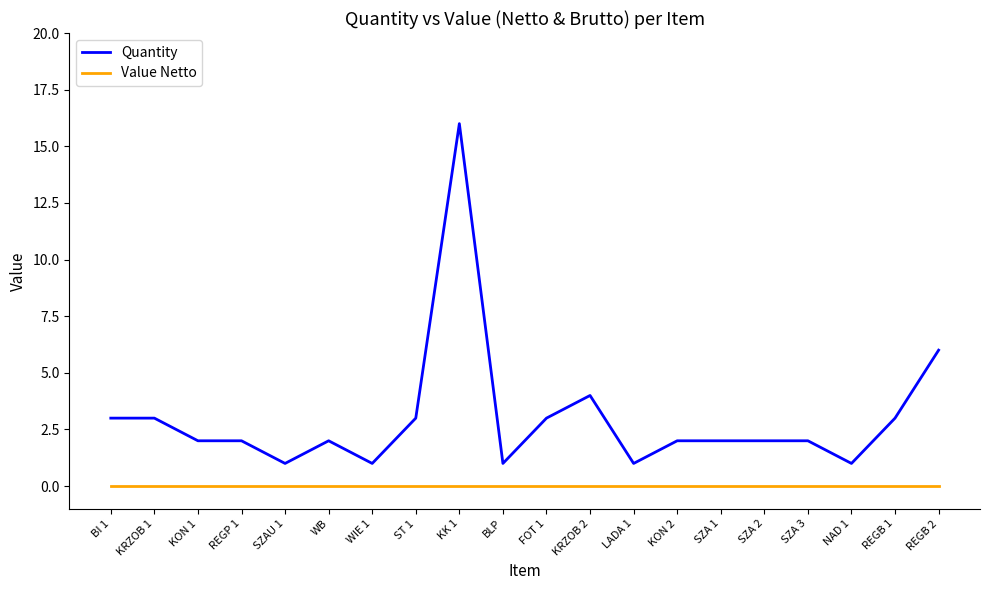

How many distinct data groups are displayed?

2